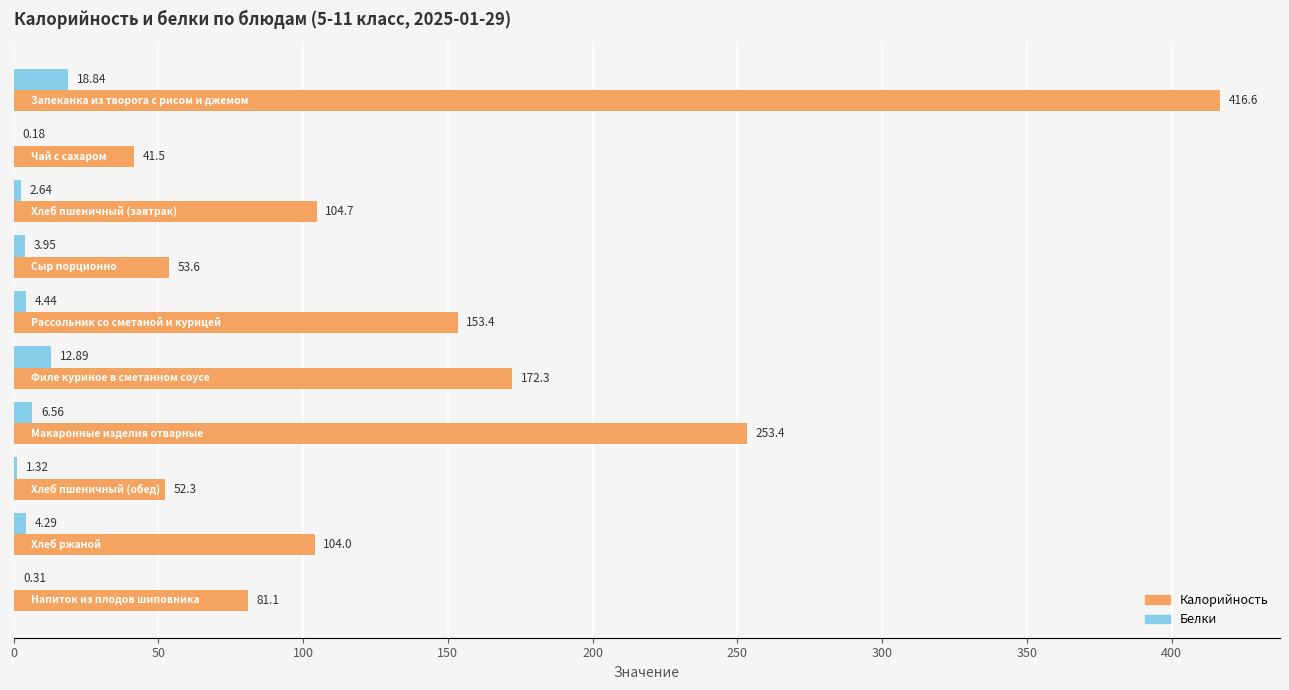

What is the sum of all Белки values?

55.4